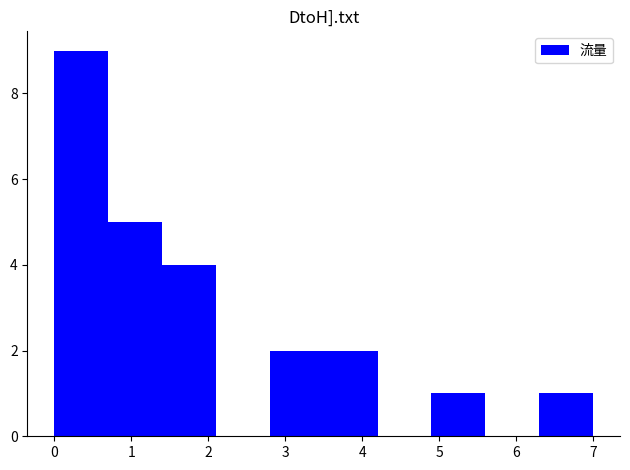

Reading left to right, transcribe this chart: for each bar, give the range it covers on the x-axis and its height. The values are not printed on the chart, so give them approximately, as read against the axis.

0.0 to 0.7: 9
0.7 to 1.4: 5
1.4 to 2.1: 4
2.1 to 2.8: 0
2.8 to 3.5: 2
3.5 to 4.2: 2
4.2 to 4.9: 0
4.9 to 5.6: 1
5.6 to 6.3: 0
6.3 to 7.0: 1